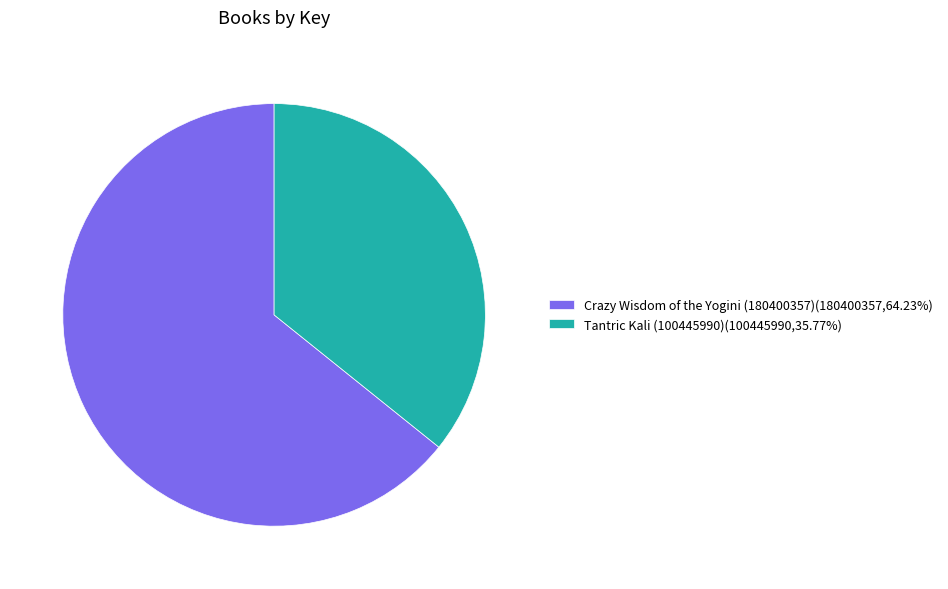

Do Tantric Kali (100445990) and Crazy Wisdom of the Yogini (180400357) together represent more than half of the pie?

Yes